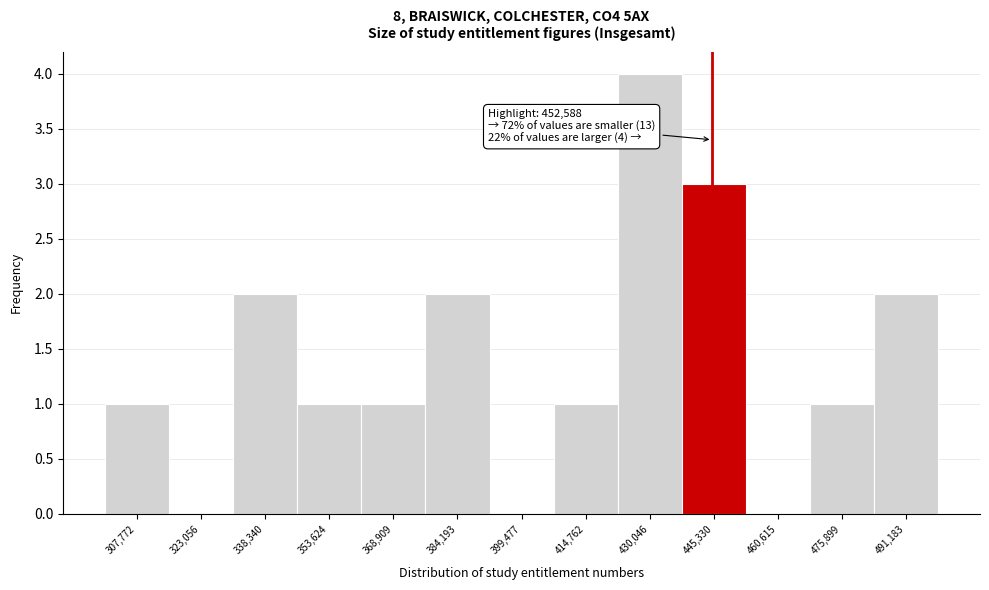

Reading right to left, transcribe all the data shown in this chart.

491,183=2	475,899=1	460,615=0	445,330=3	430,046=4	414,762=1	399,477=0	384,193=2	368,909=1	353,624=1	338,340=2	323,056=0	307,772=1